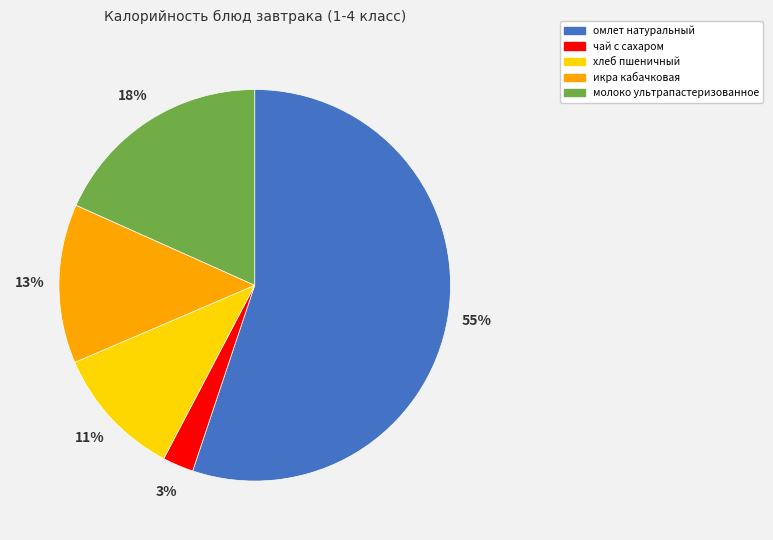

Do омлет натуральный and хлеб пшеничный together represent more than half of the pie?

Yes